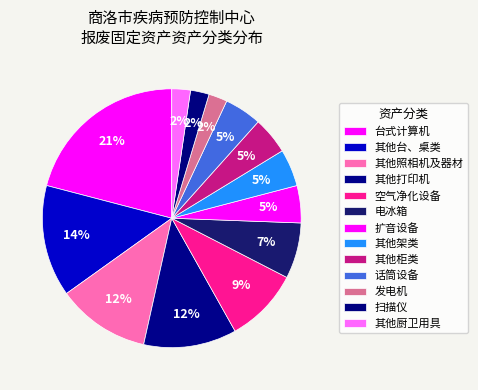

What is the ratio of the value at 发电机 to the value at 其他厨卫用具?

1.0